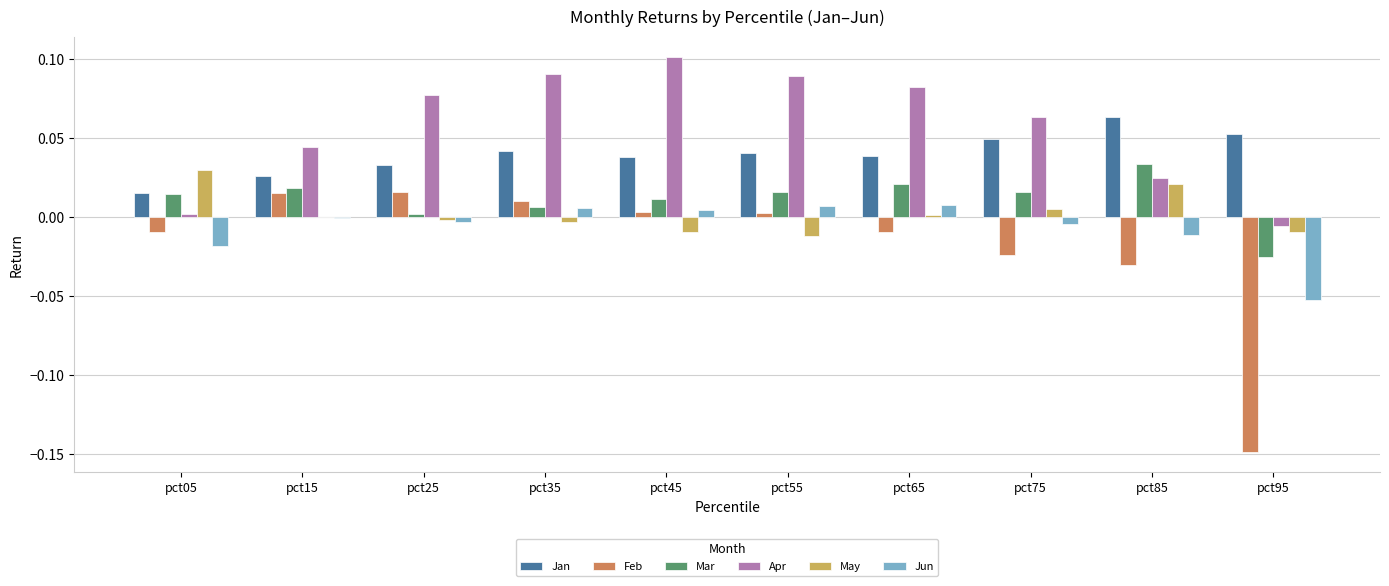

Is it true that Mar equals 0.0 at pct35?

True